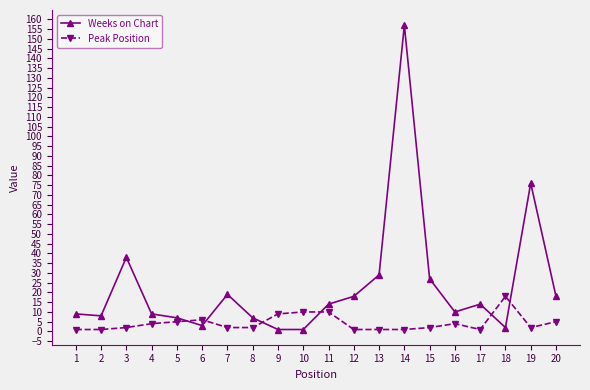

Where does the Weeks on Chart series first go above 14?

3